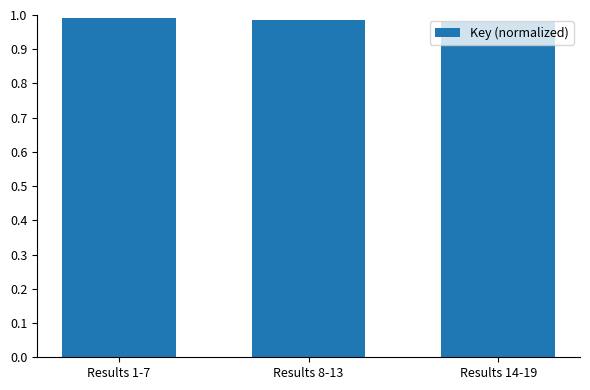

What position from the left is Results 8-13?

2